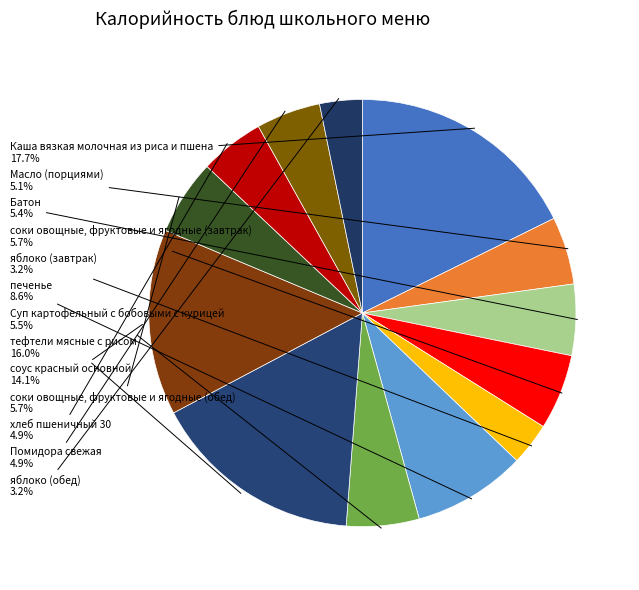

Is there a majority slice in this chart?

No